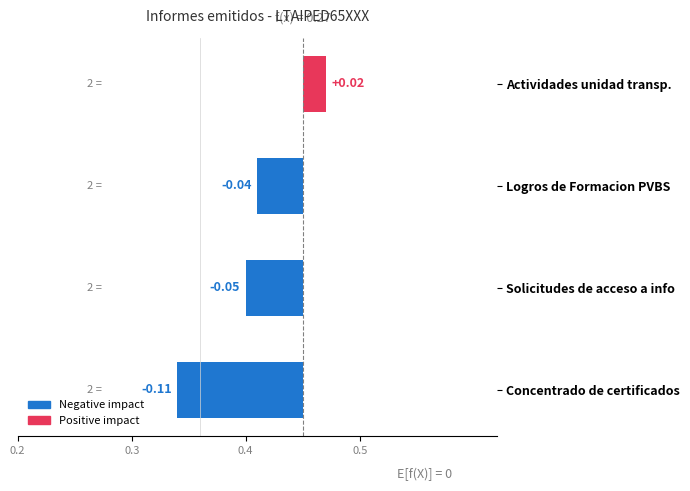

What is the sum of all values?

-0.2